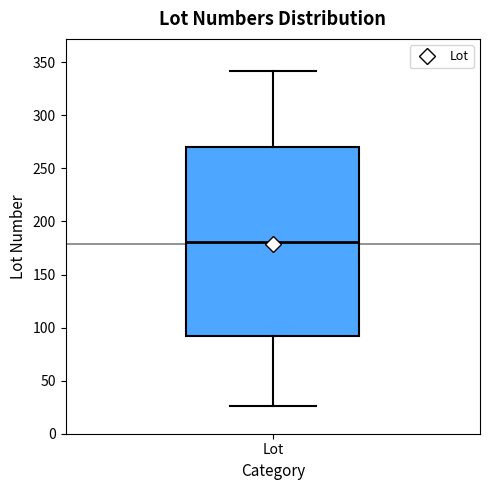

Where is the upper edge of the box for Lot on the y-axis? The values are not printed on the chart, so give them approximately, as read against the axis.

270